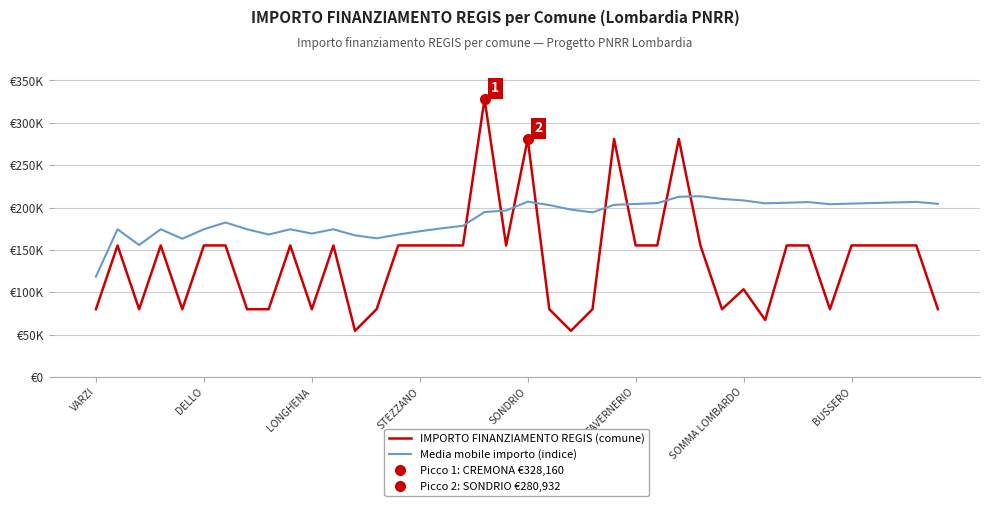

Which series ends up on top after the final intersection of Media mobile importo (indice) and IMPORTO FINANZIAMENTO REGIS (comune)?

Media mobile importo (indice)